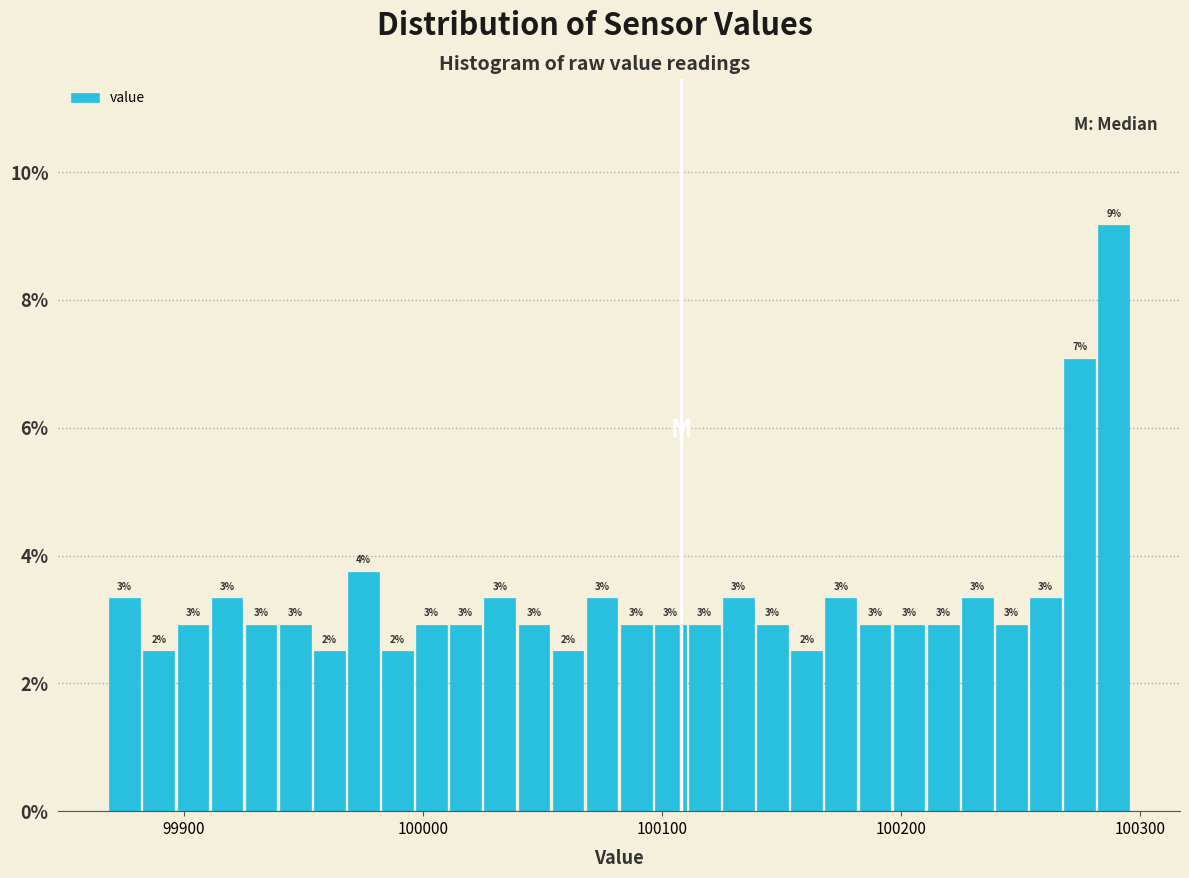

Around what value on the x-axis is the tallest bar? Give the approximate position of its centre, as read against the axis.

100290